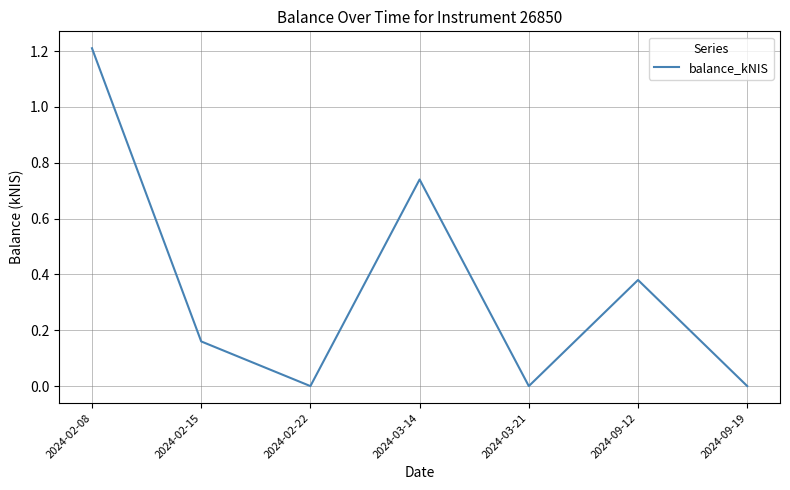

How many interior local peaks (higher than both neighbors) does the data have?

2